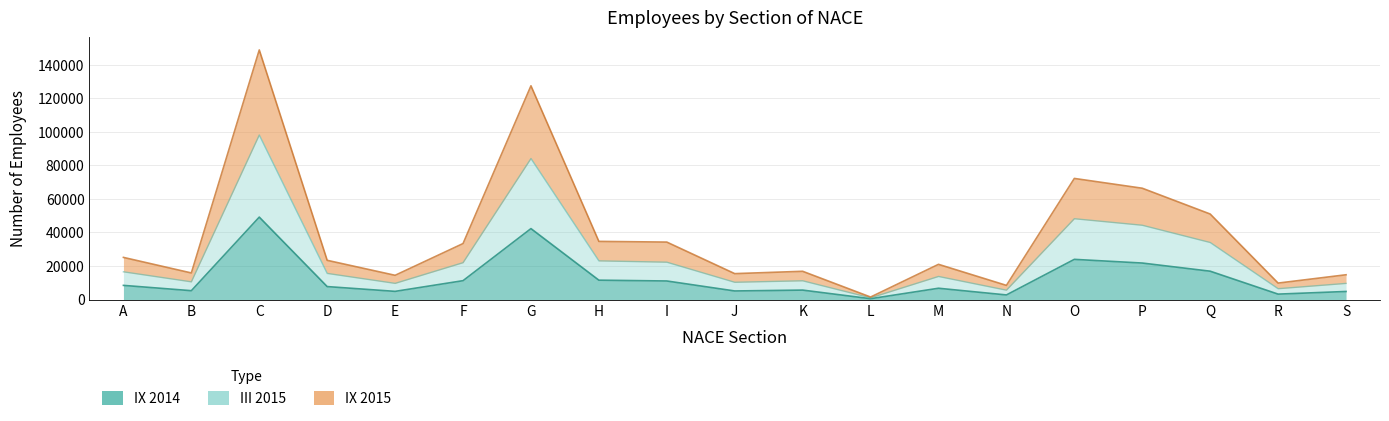

Rank the series at I from lowest to highest value.

IX 2014, III 2015, IX 2015